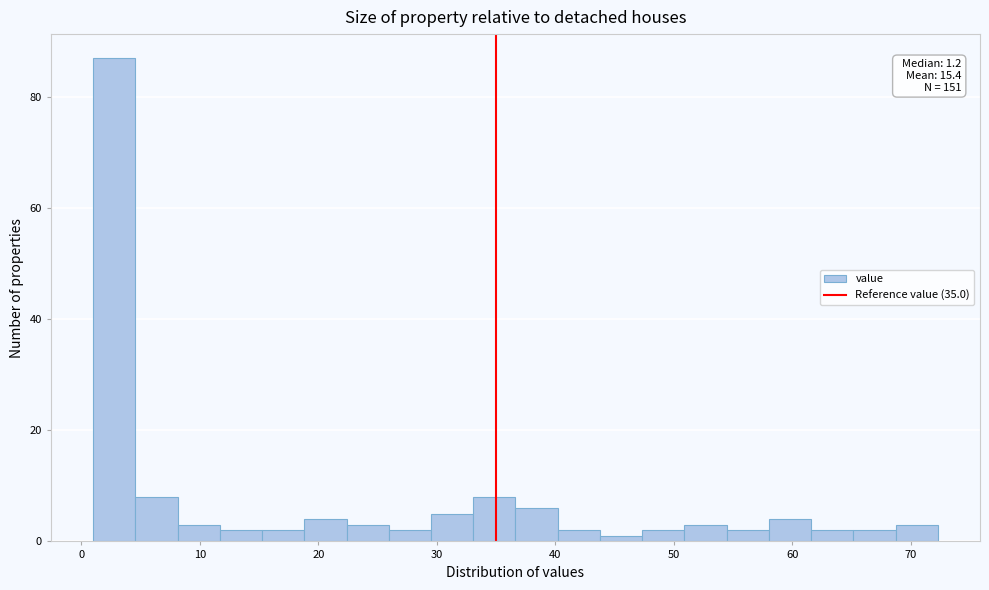

Around what value on the x-axis is the tallest bar? Give the approximate position of its centre, as read against the axis.

3